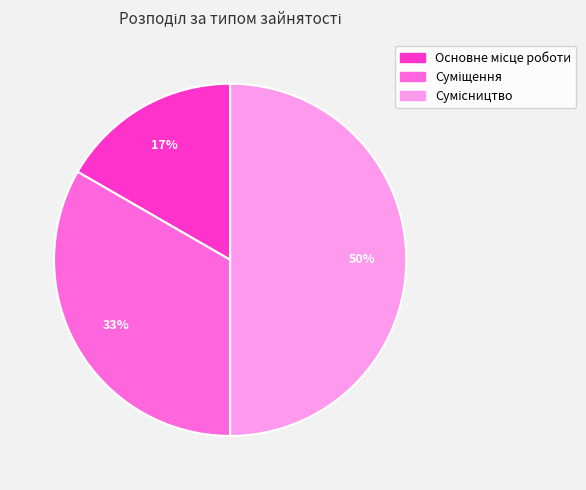

To the nearest percent, what is the average slice percentage?

33%